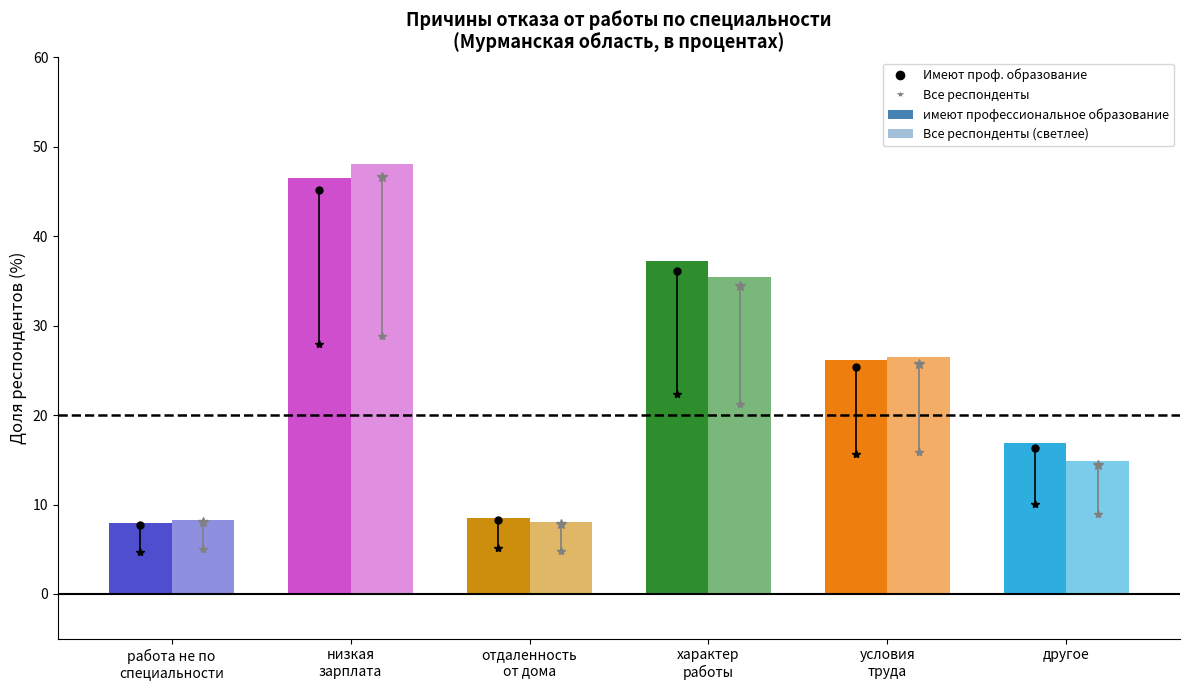

Which series has the largest range (max minus min)?

Все респонденты